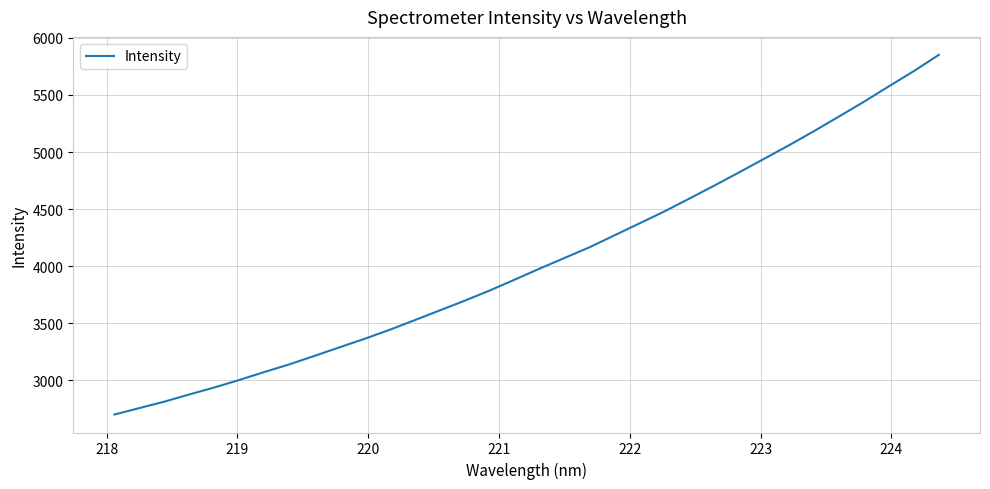

Count the number of categories in the chart.

34